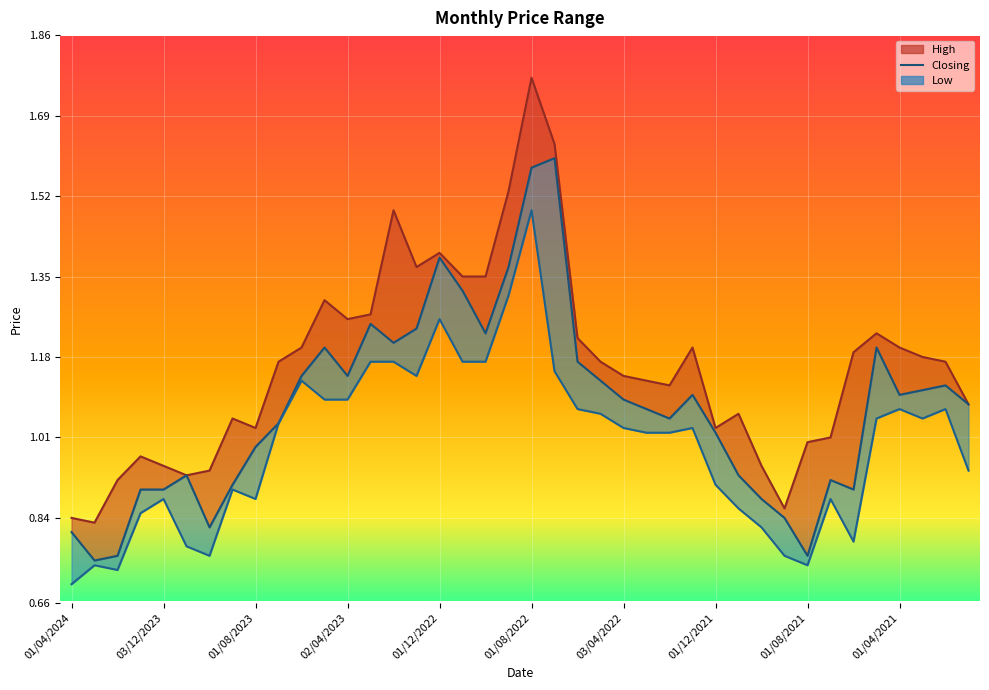

Is it true that the value at 38 is 1.1?

True